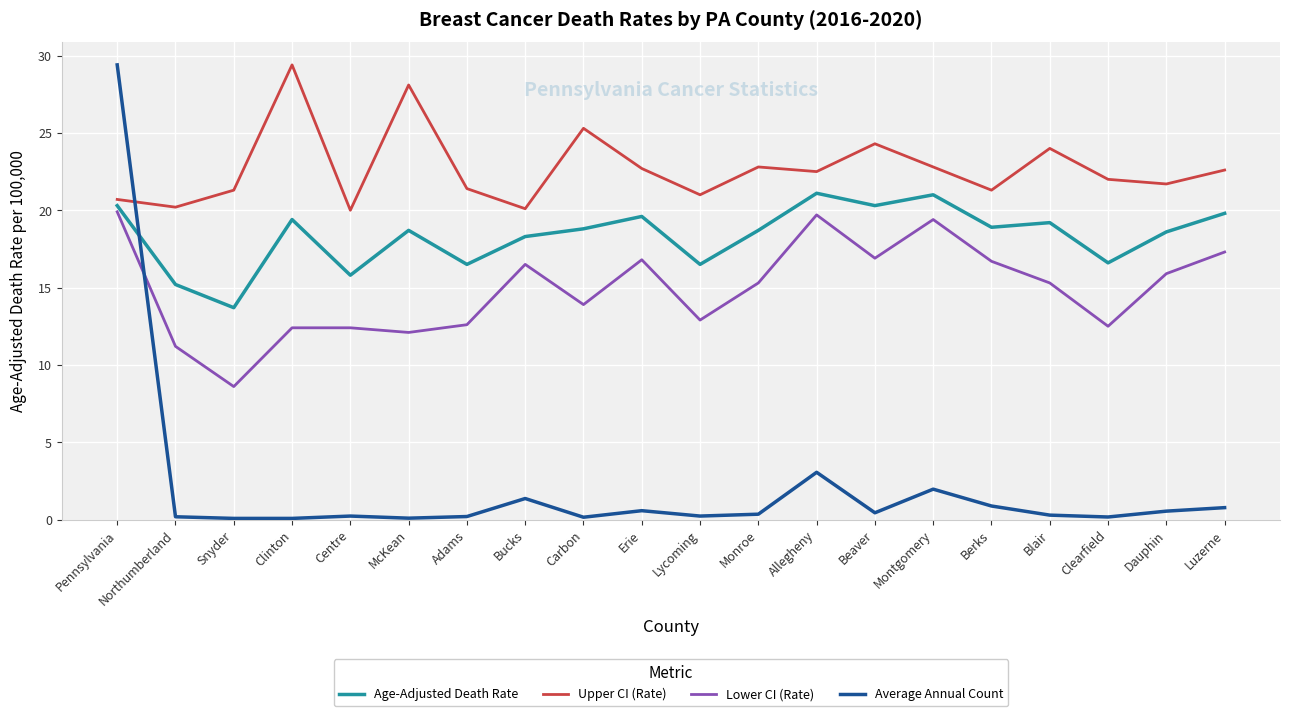

The Age-Adjusted Death Rate series shows 18.6 at Dauphin. True or false?

True